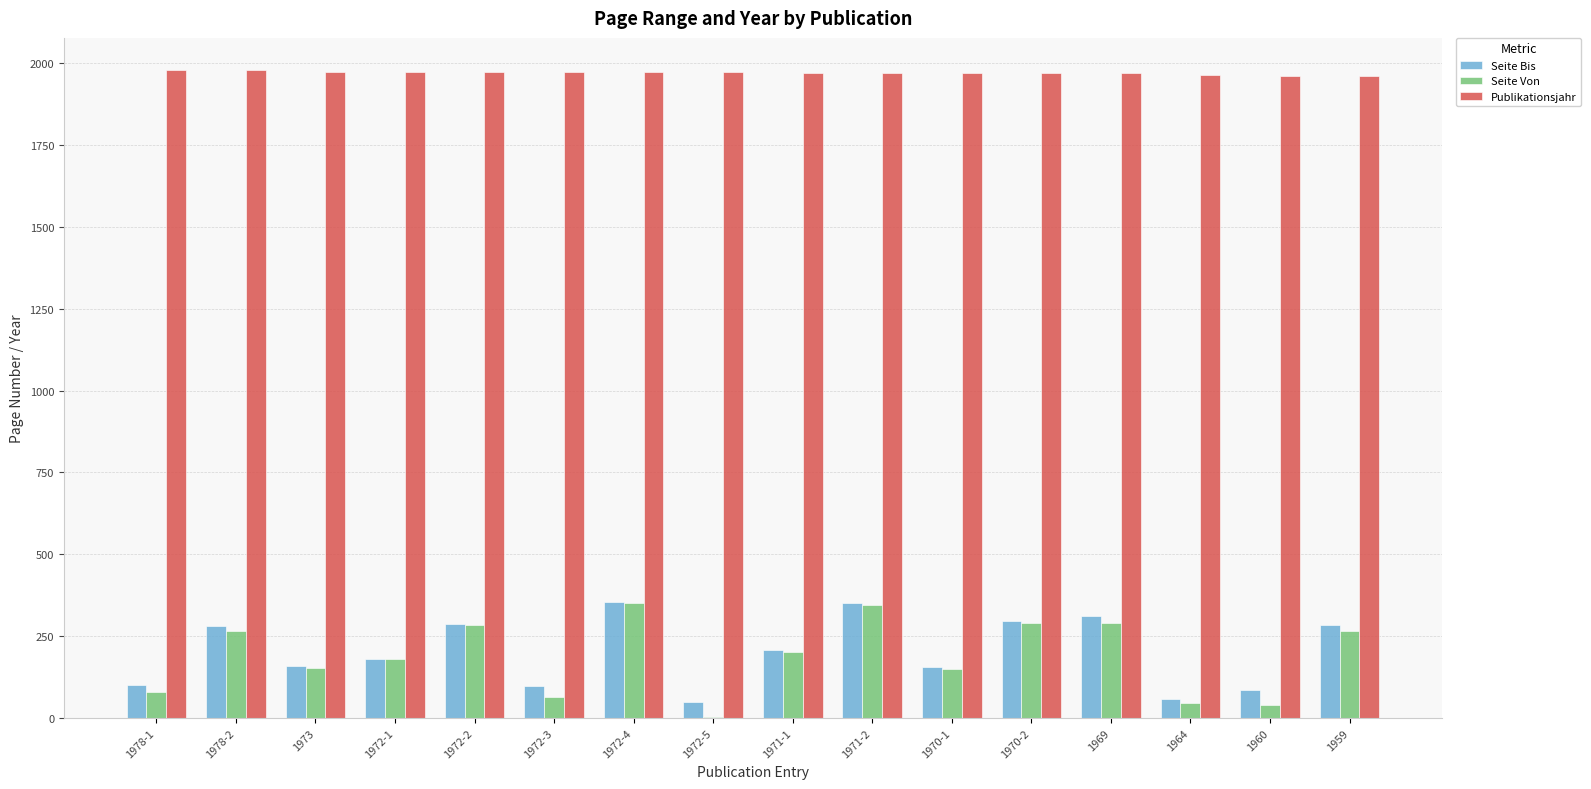

What value does the Publikationsjahr series have at 1972-2?

1972